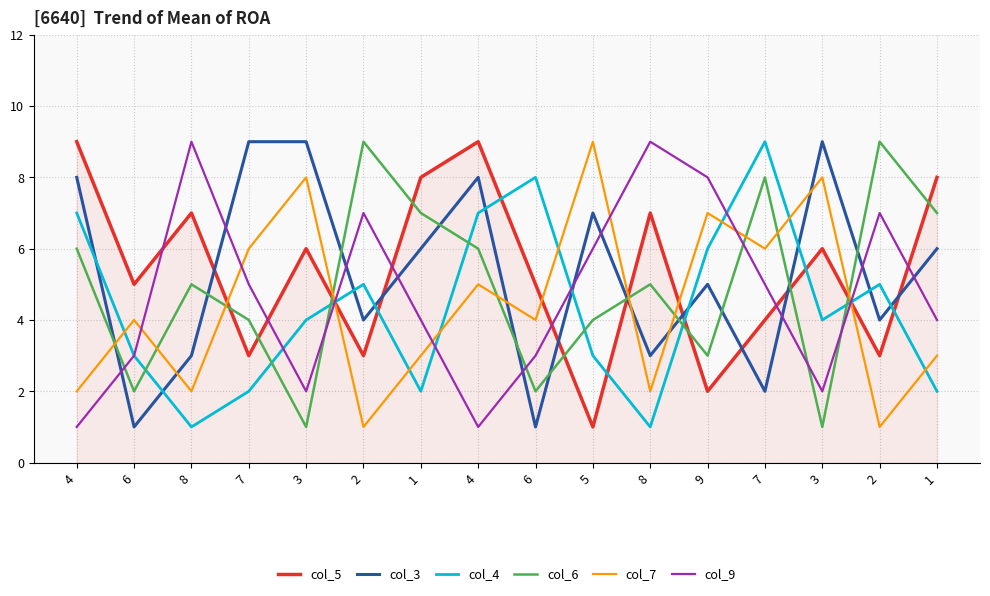

What is the difference between the second highest and minimum values in the col_3 series?

8